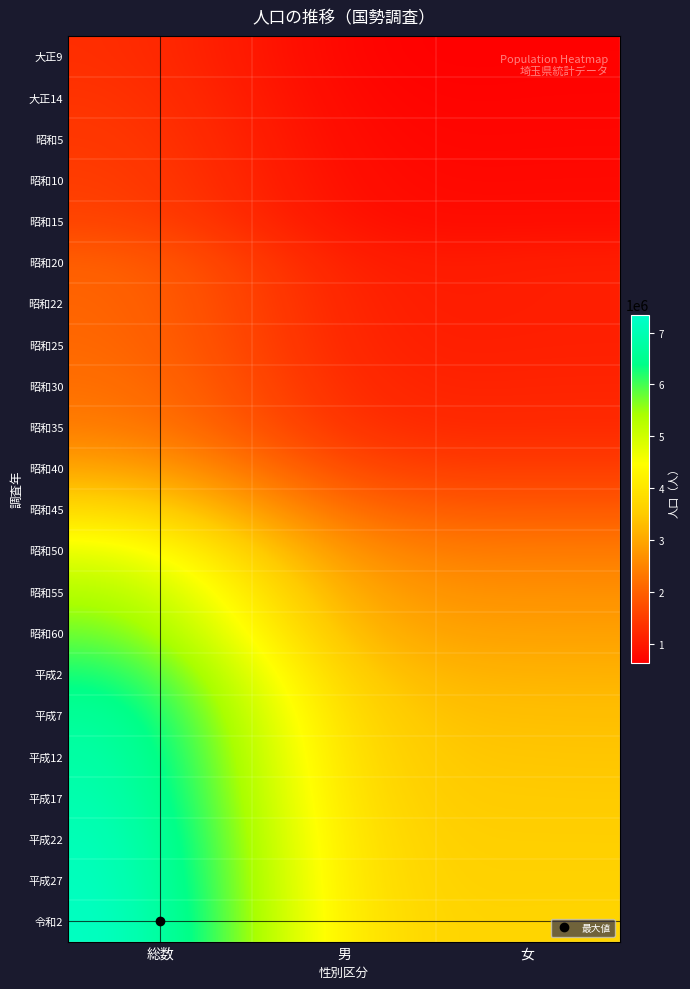

What is the difference between the highest and lowest values at 男?

3011008